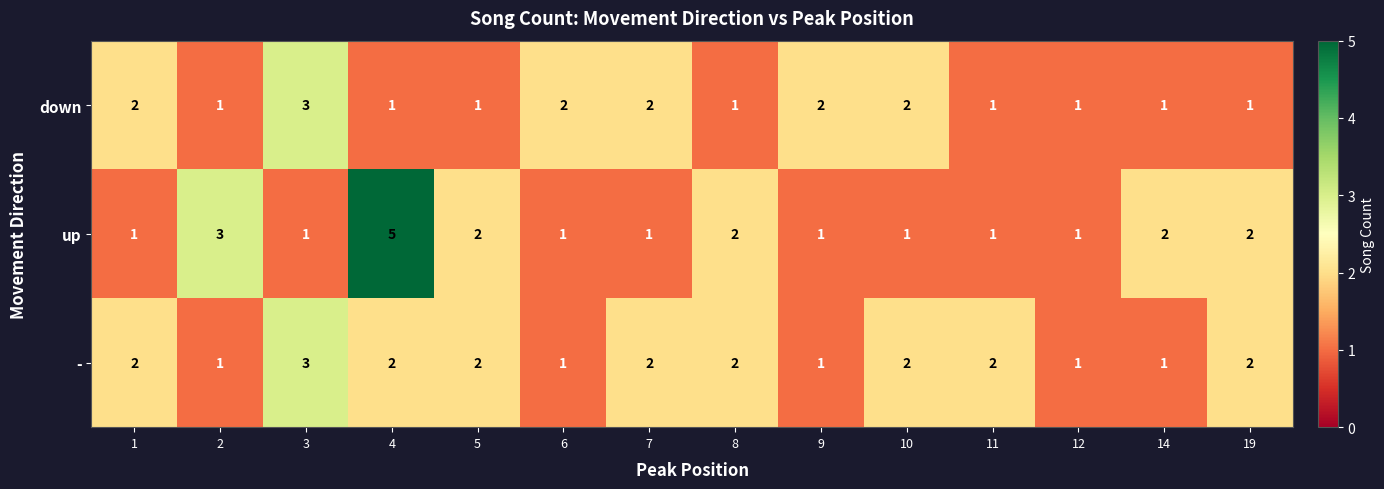

Is it true that - equals 2 at 4?

True